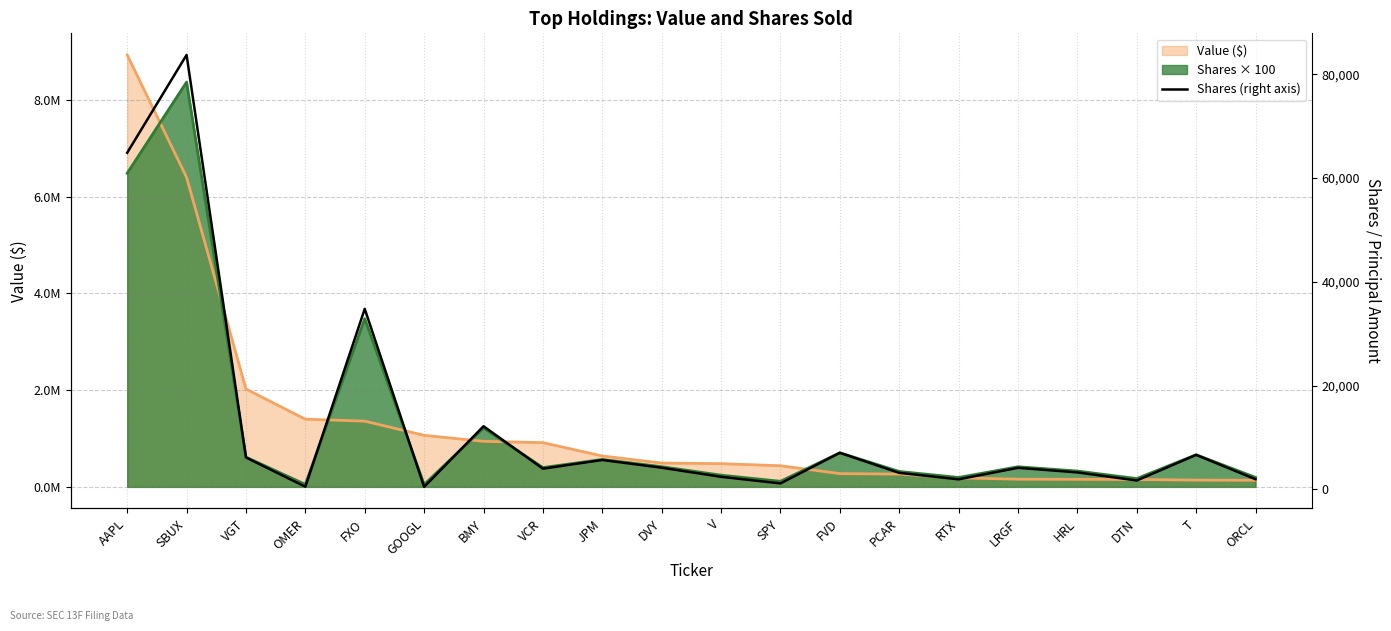

What is the maximum value shown in the chart?

83709